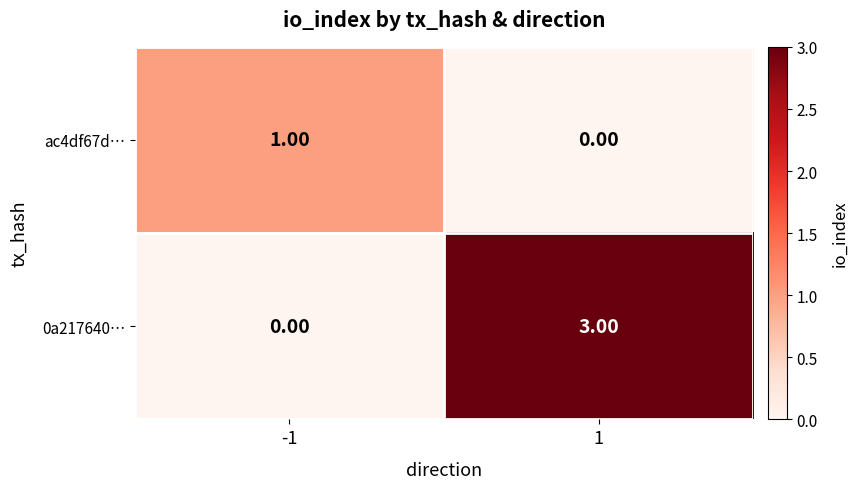

What is the total value across all series at 1?

3